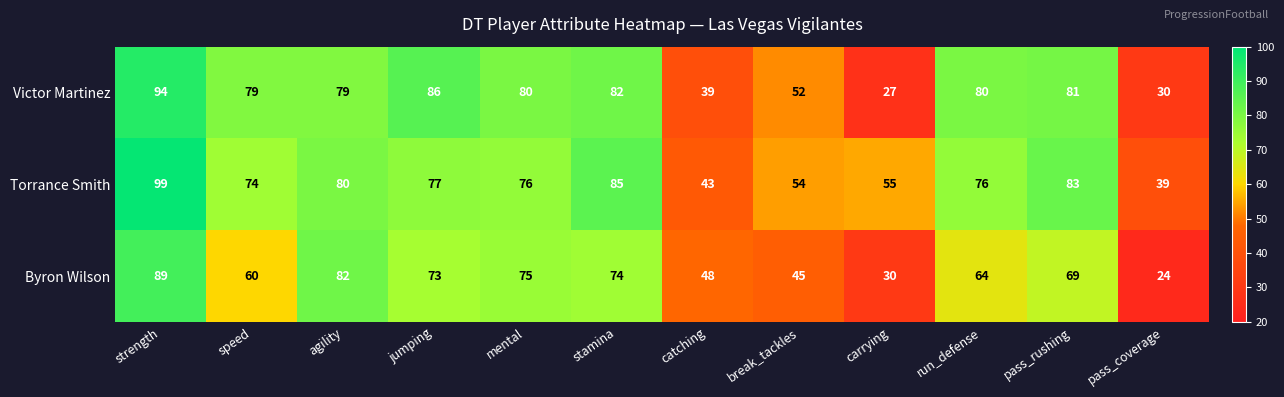

How many distinct data groups are displayed?

3